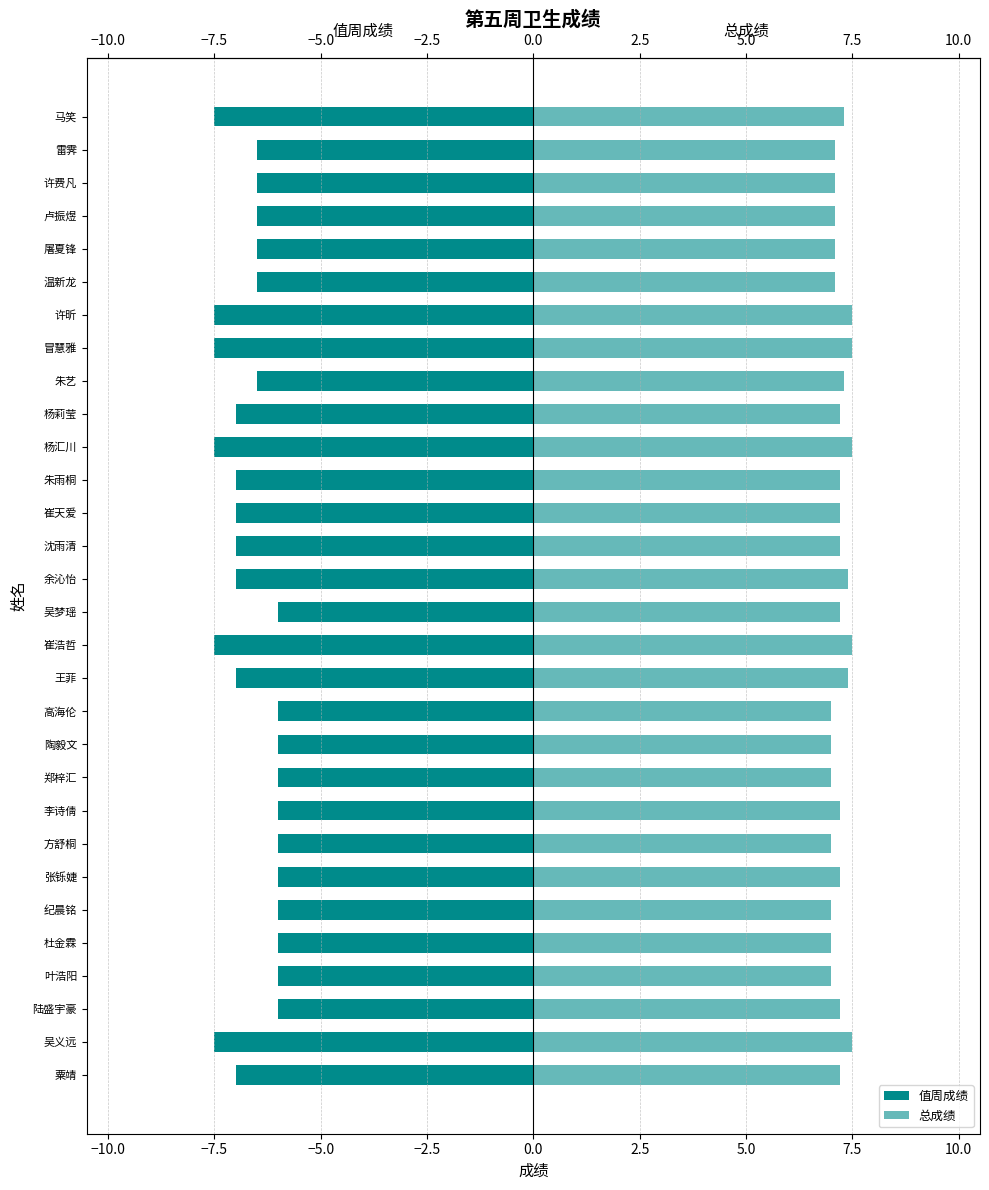

How many data points in 值周成绩 are less than -6?

19